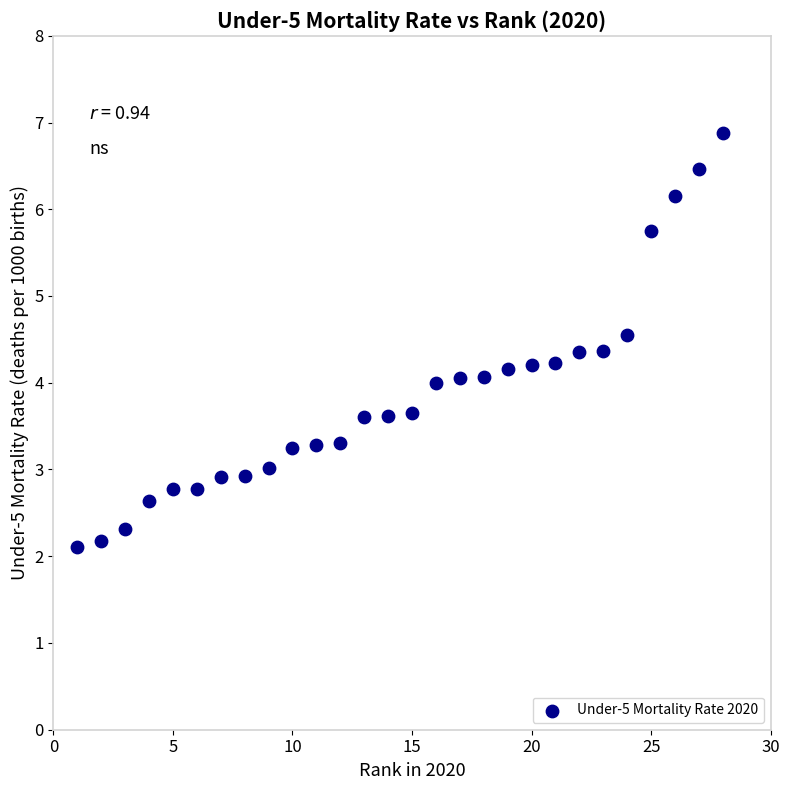

What is the range of Y values (max minus min)?

4.8